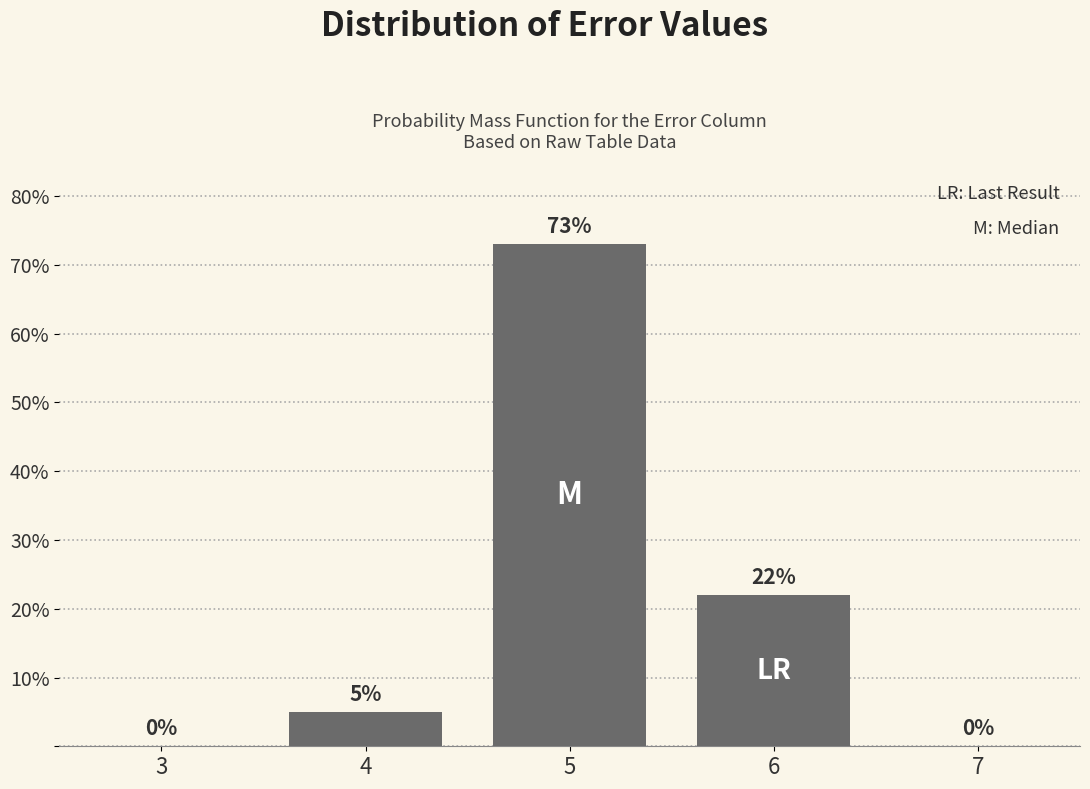

Reading left to right, extract all data points from this chart.

3=0	4=5	5=73	6=22	7=0